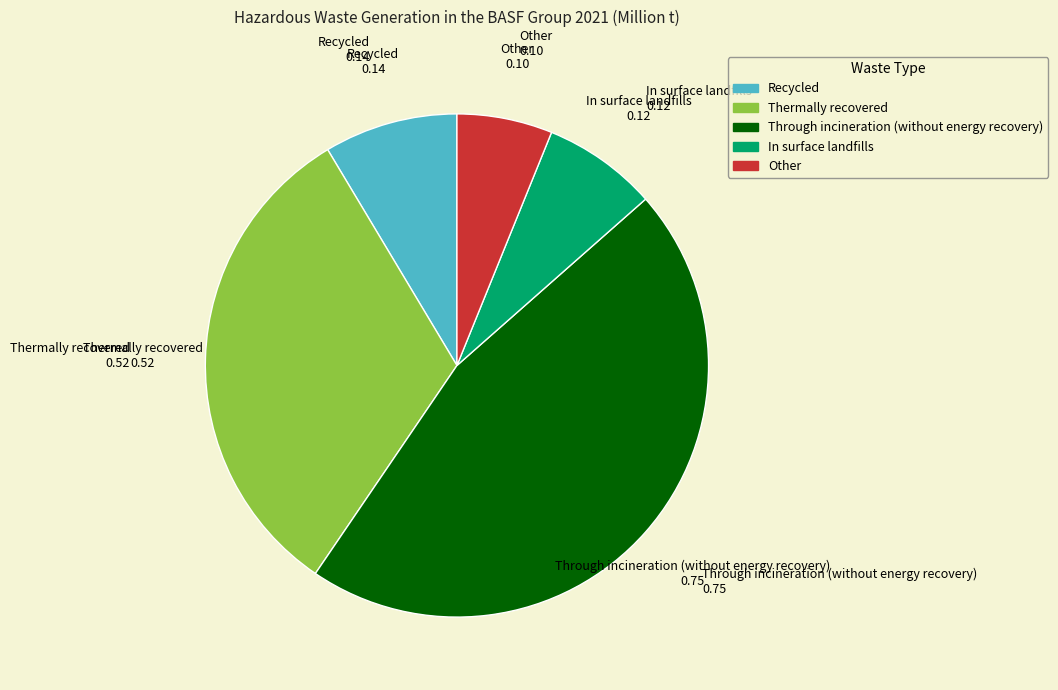

Do In surface landfills and Other together represent more than half of the pie?

No